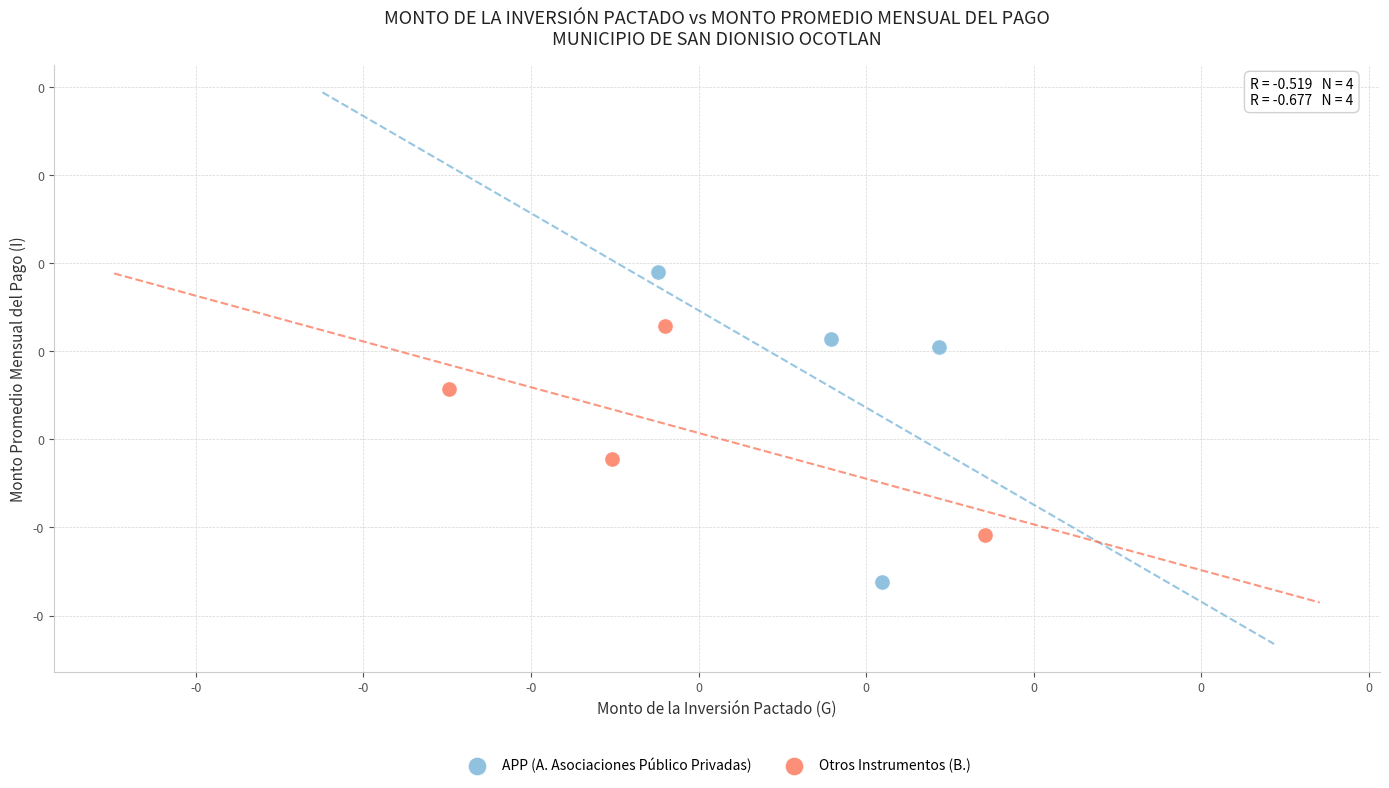

What are all the series names shown in the legend?

APP (A. Asociaciones Público Privadas), Otros Instrumentos (B.)